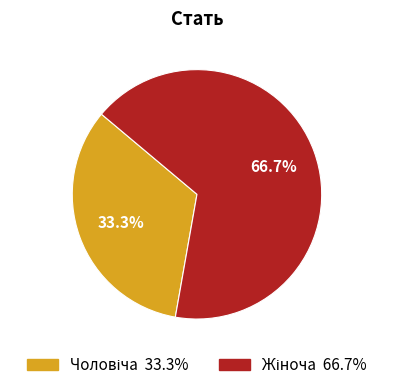

Is there any slice that represents more than half of the pie?

Yes